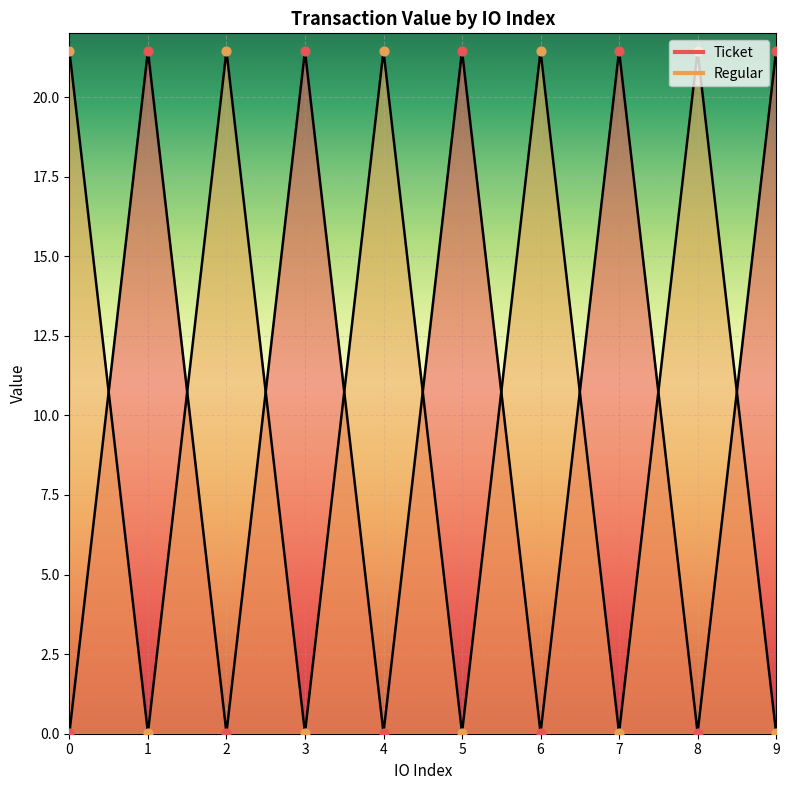

Which series has the largest Y range (max minus min)?

Ticket